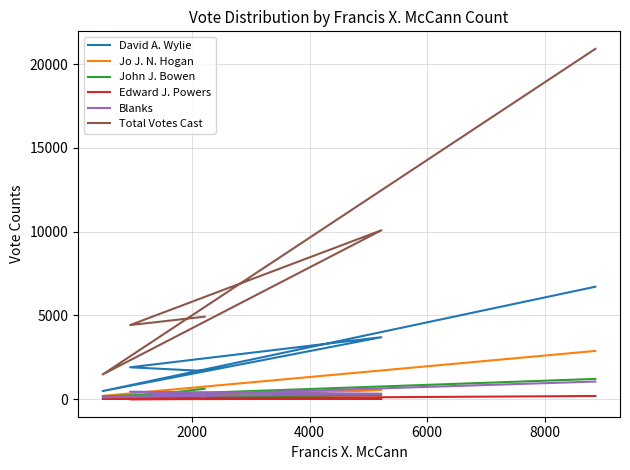

List the series in order of their peak value, lowest first.

Edward J. Powers, Blanks, John J. Bowen, Jo J. N. Hogan, David A. Wylie, Total Votes Cast